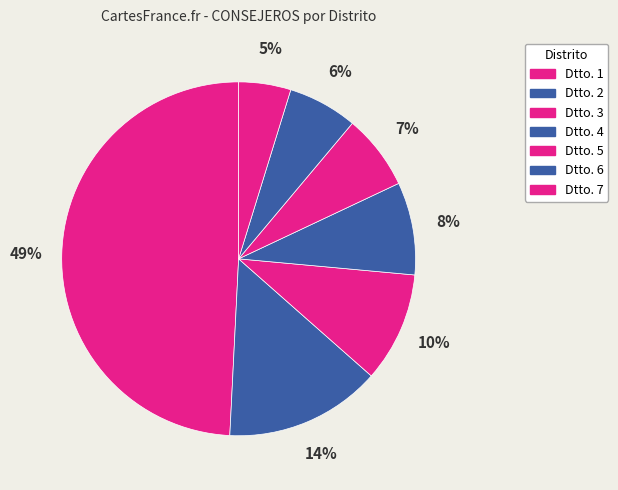

Does Dtto. 1 represent more than half of the total?

No